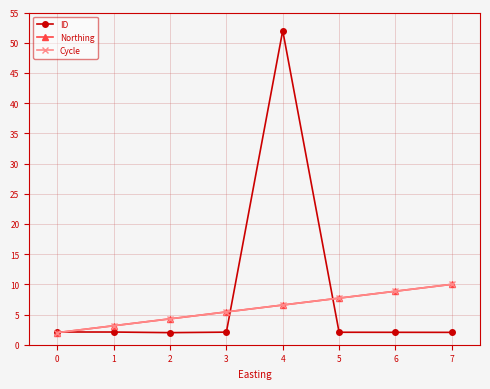

Rank the series by their maximum value, from lowest to highest.

Northing, Cycle, ID